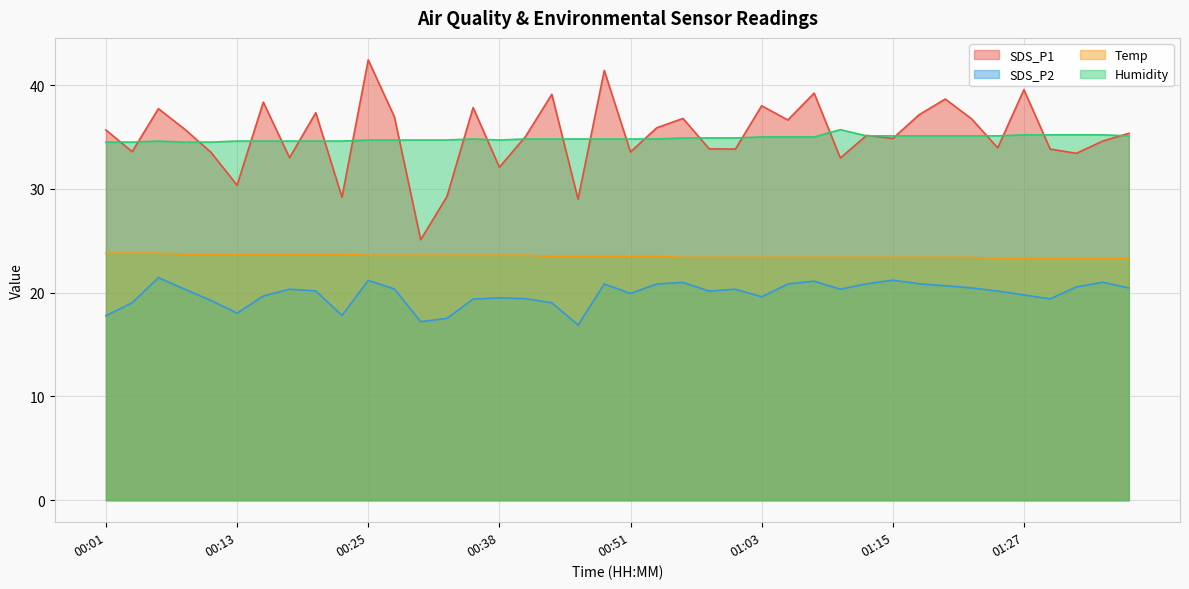

What position from the left is 01:32?

38